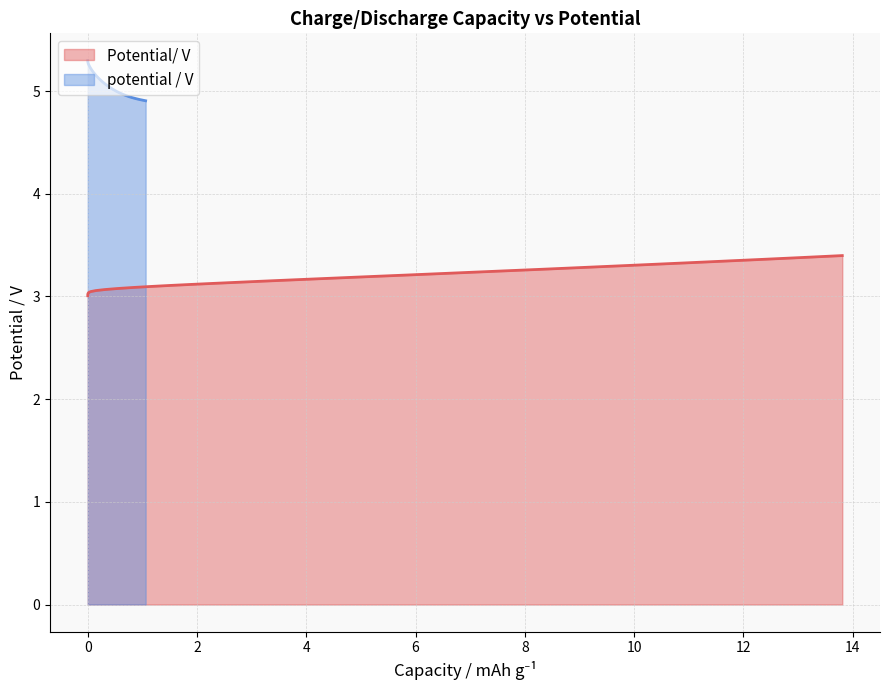

Rank the series by their maximum value, from lowest to highest.

Potential/ V, potential / V